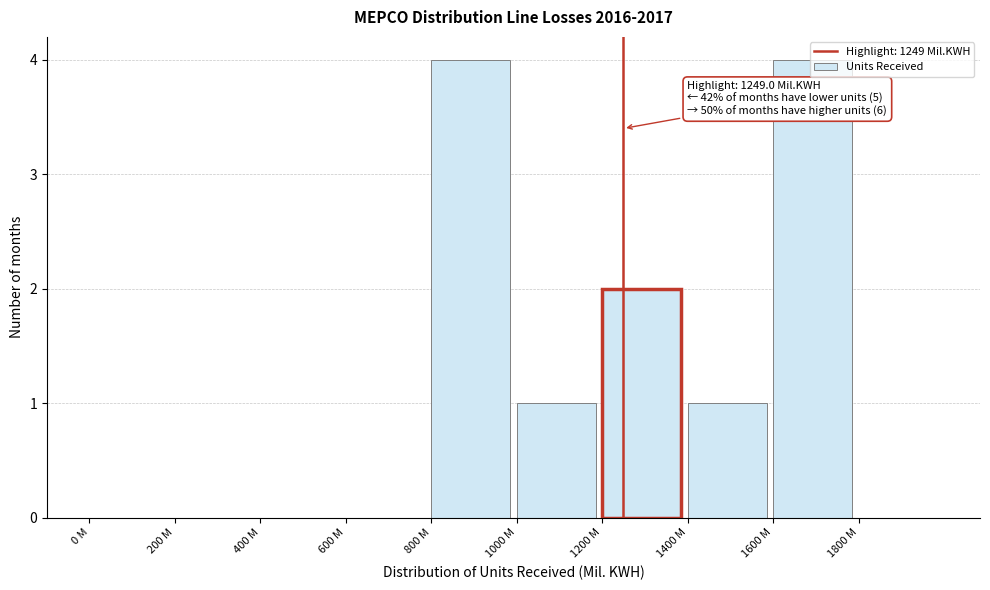

What is the maximum value shown in the chart?

4